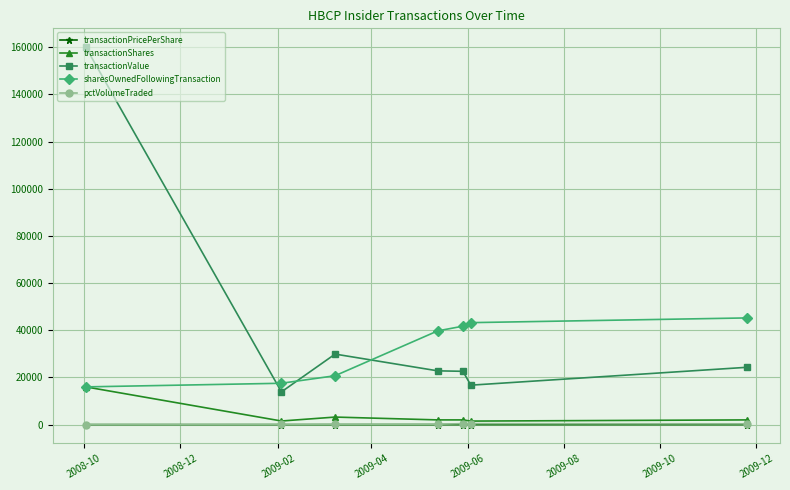

What are all the series names shown in the legend?

transactionPricePerShare, transactionShares, transactionValue, sharesOwnedFollowingTransaction, pctVolumeTraded